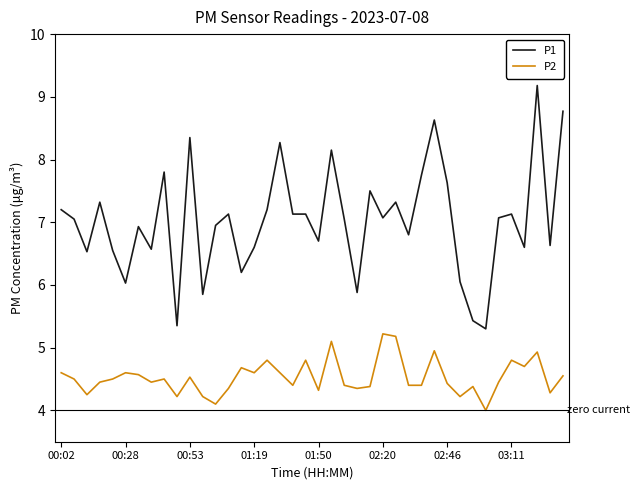

True or false: P1 and P2 cross at least once.

False